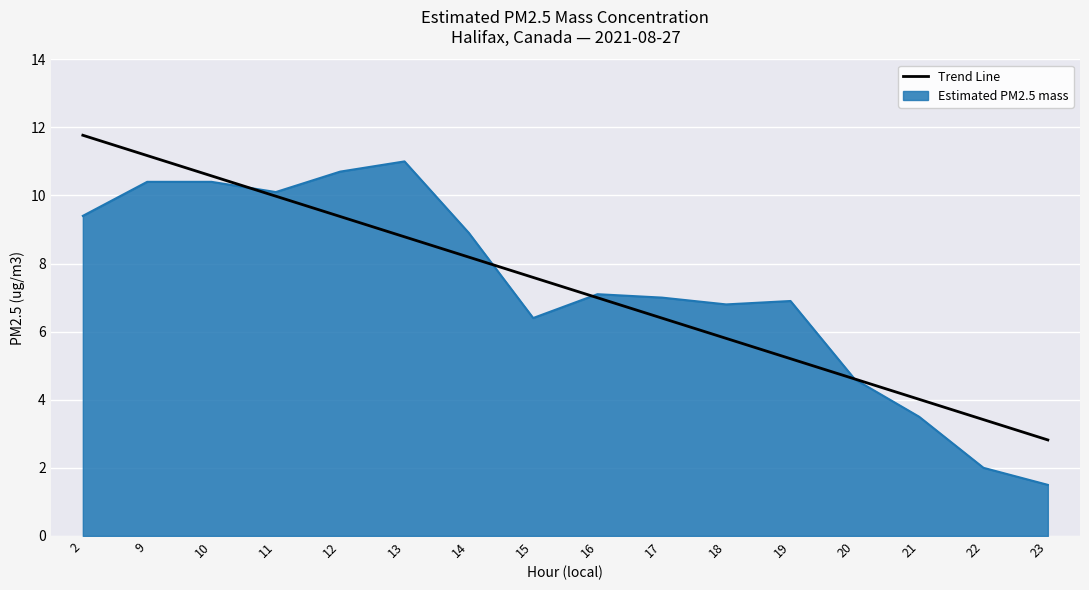

What is the approximate value of Estimated PM2.5 mass at 21?

3.5